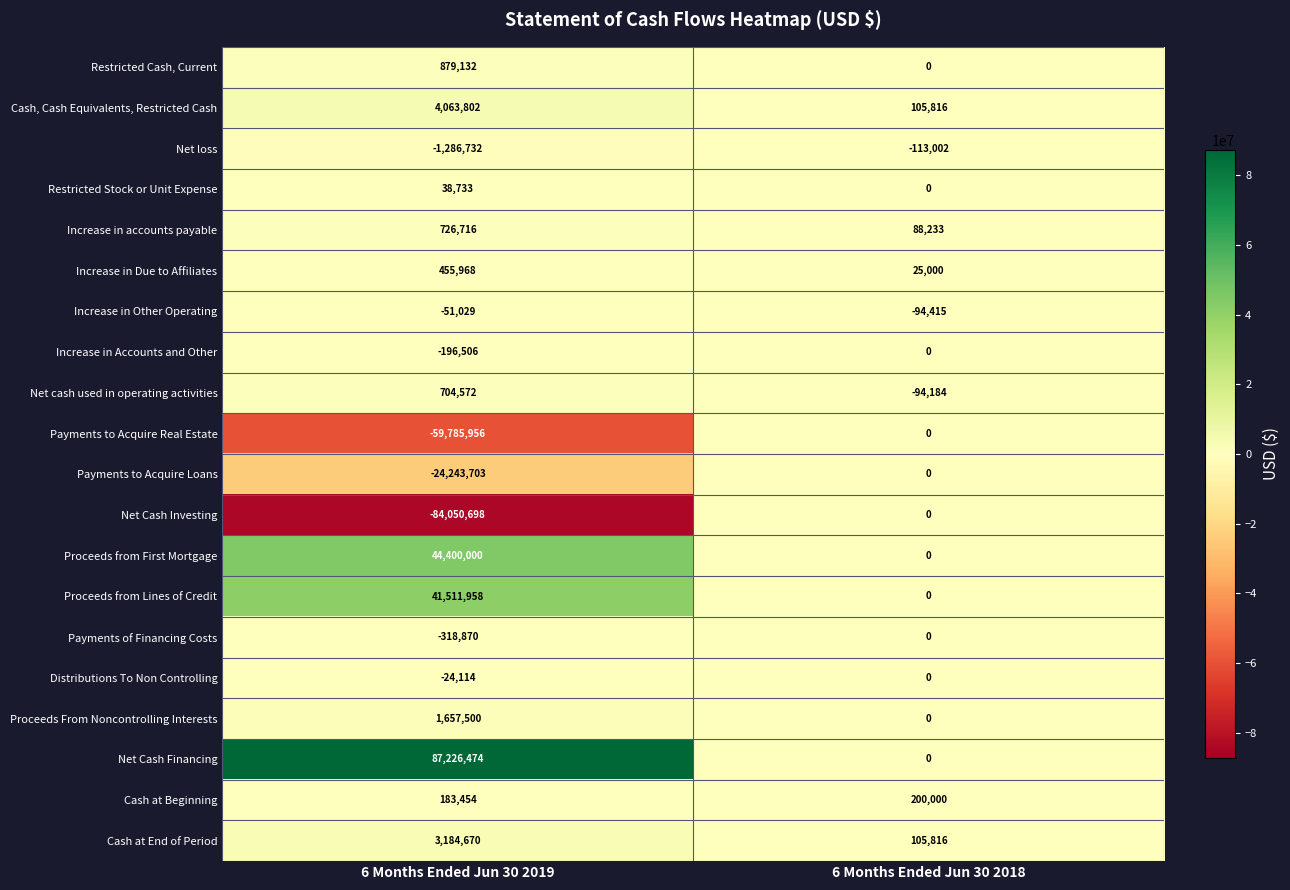

Read the Increase in accounts payable value at 6 Months Ended Jun 30 2018, to the nearest 10.

88230